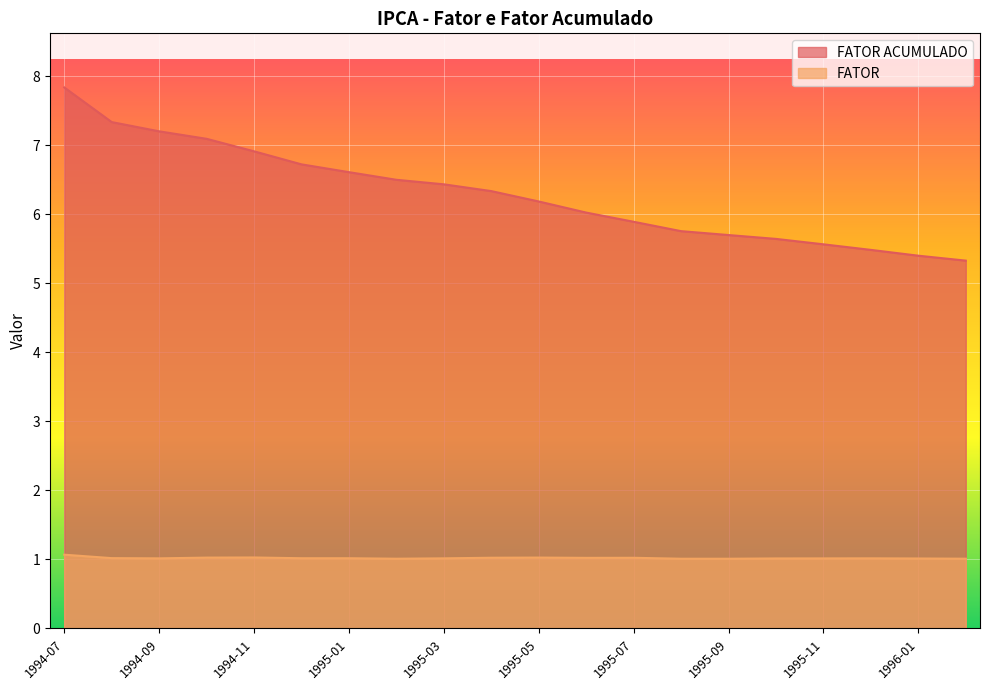

True or false: FATOR ACUMULADO and FATOR intersect in this chart.

False